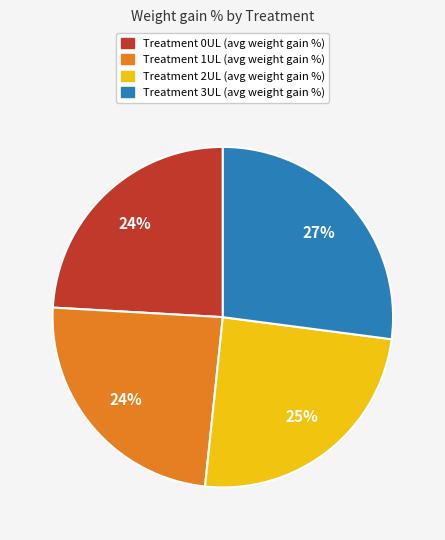

Does any single category account for the majority?

No